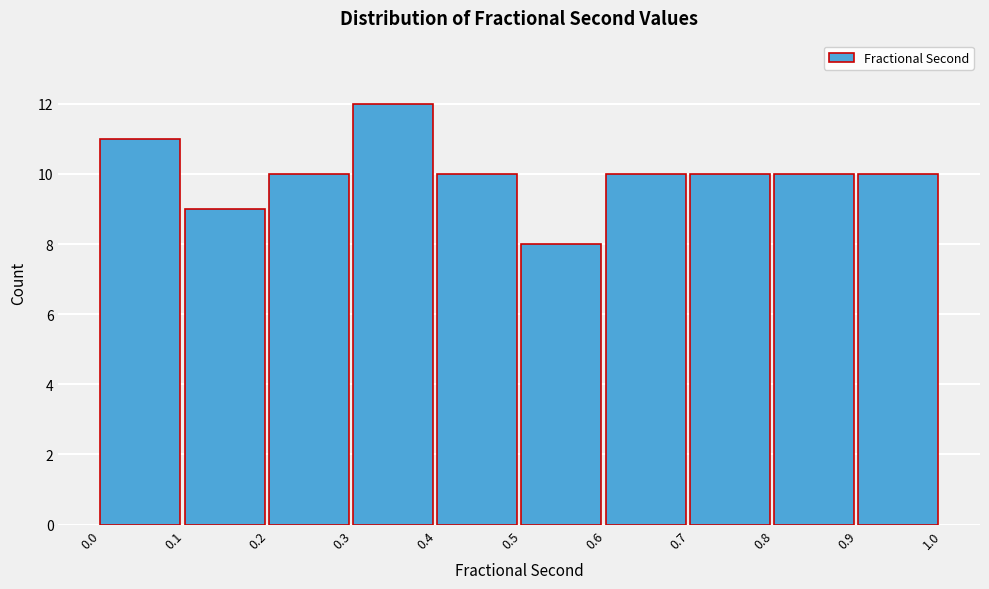

Reading left to right, list every bar in this chart as the range it spans on the x-axis followed by its height. The values are not printed on the chart, so give them approximately, as read against the axis.

0.0 to 0.1: 11
0.1 to 0.2: 9
0.2 to 0.3: 10
0.3 to 0.4: 12
0.4 to 0.5: 10
0.5 to 0.6: 8
0.6 to 0.7: 10
0.7 to 0.8: 10
0.8 to 0.9: 10
0.9 to 1.0: 10